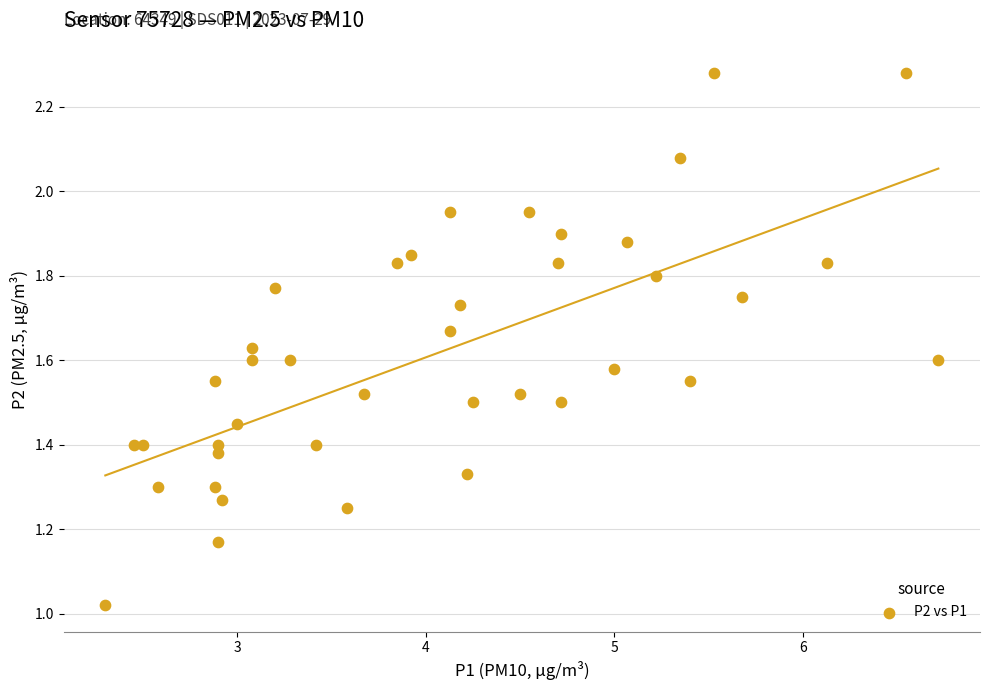

What is the range of X values (max minus min)?

4.4